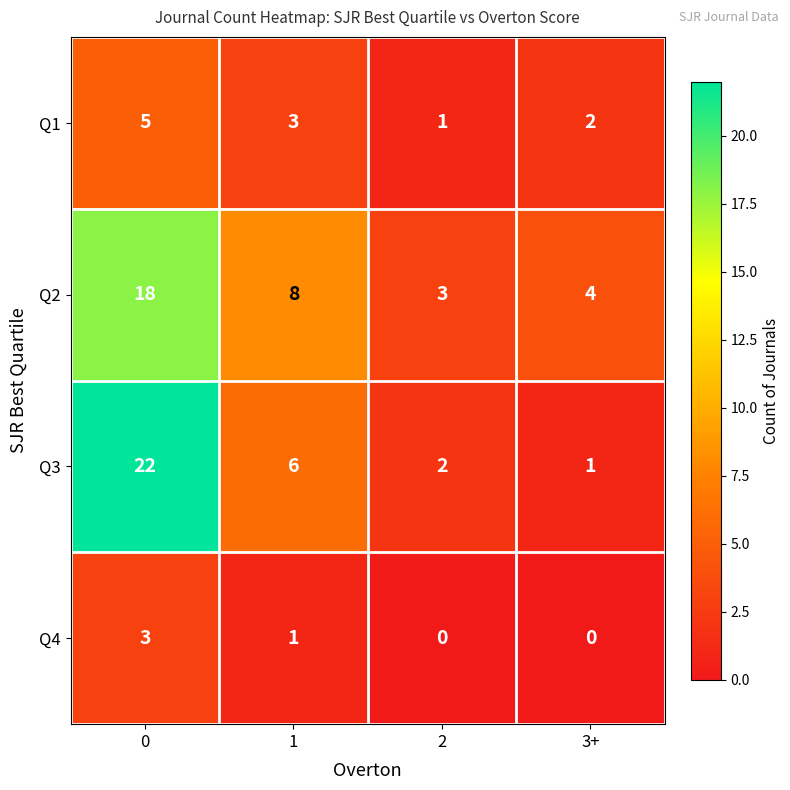

Count the number of categories in the chart.

4